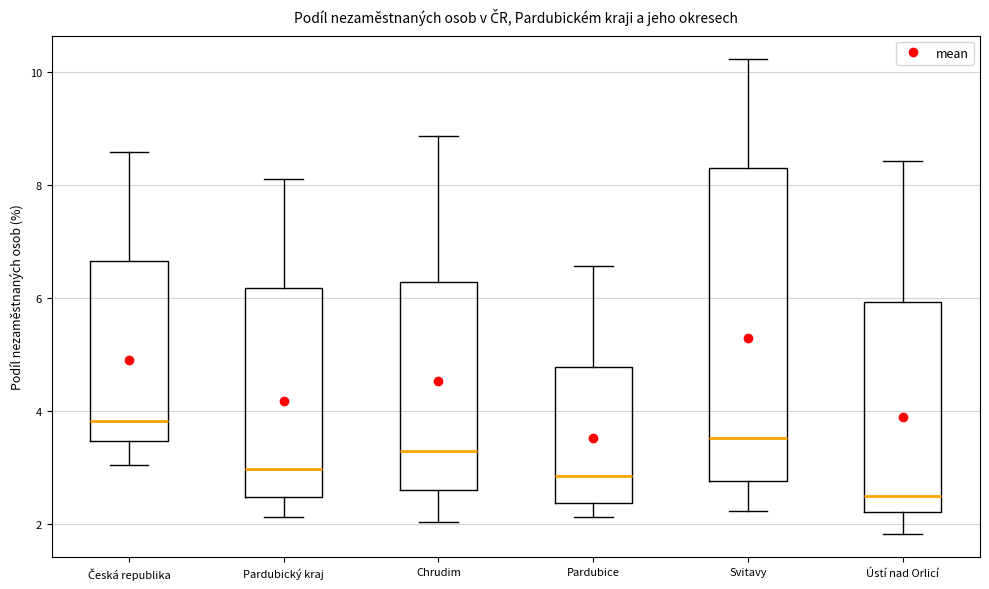

Reading left to right, transcribe this box plot: for each box, give where its median line is, the range the box spans, and where its two whiskers end, as read against the y-axis. The values are not printed on the chart, so give them approximately, as read against the axis.

Česká republika: median 3.8, box 3.4 to 6.6, whiskers 3.0 to 8.6
Pardubický kraj: median 3.0, box 2.4 to 6.2, whiskers 2.2 to 8.0
Chrudim: median 3.2, box 2.6 to 6.2, whiskers 2.0 to 8.8
Pardubice: median 2.8, box 2.4 to 4.8, whiskers 2.2 to 6.6
Svitavy: median 3.6, box 2.8 to 8.4, whiskers 2.2 to 10.2
Ústí nad Orlicí: median 2.4, box 2.2 to 6.0, whiskers 1.8 to 8.4